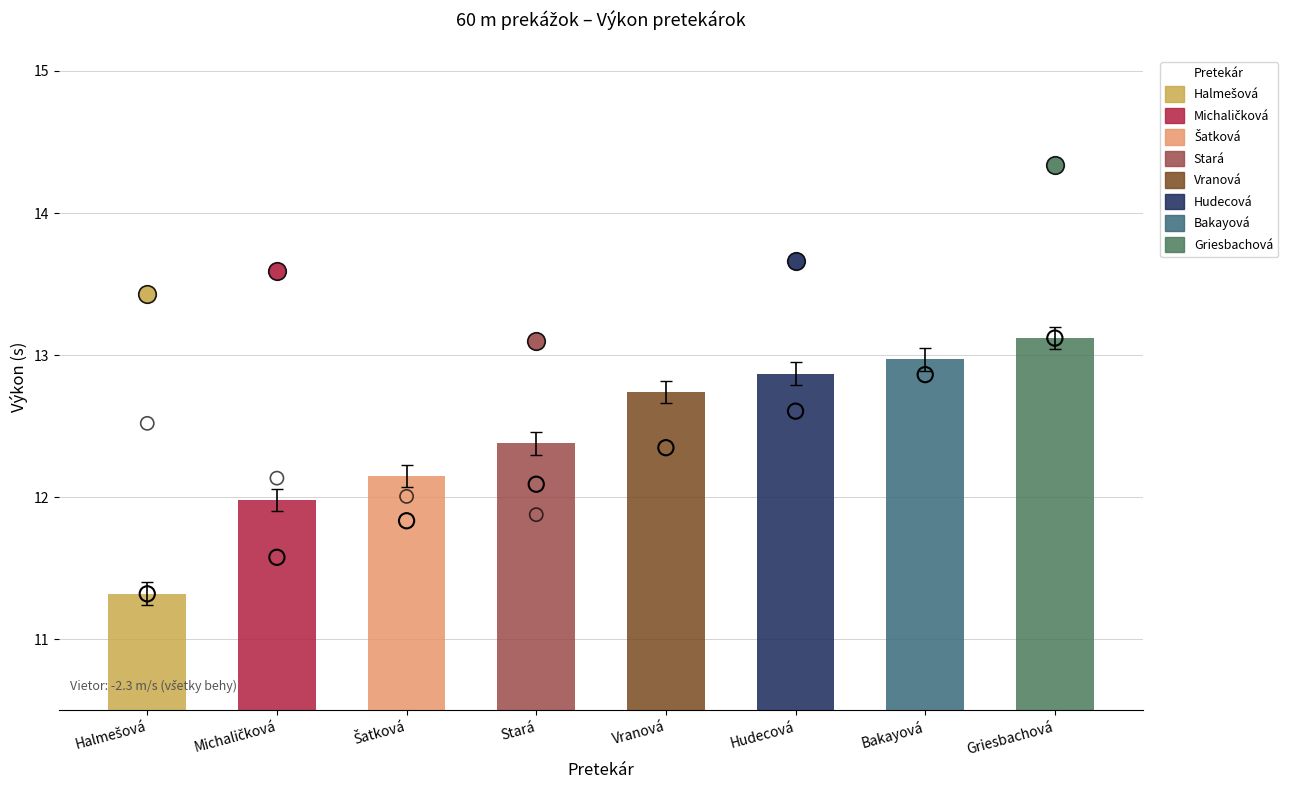

Approximately how many times larger is the value at Hudecová compared to Šatková?

1.1